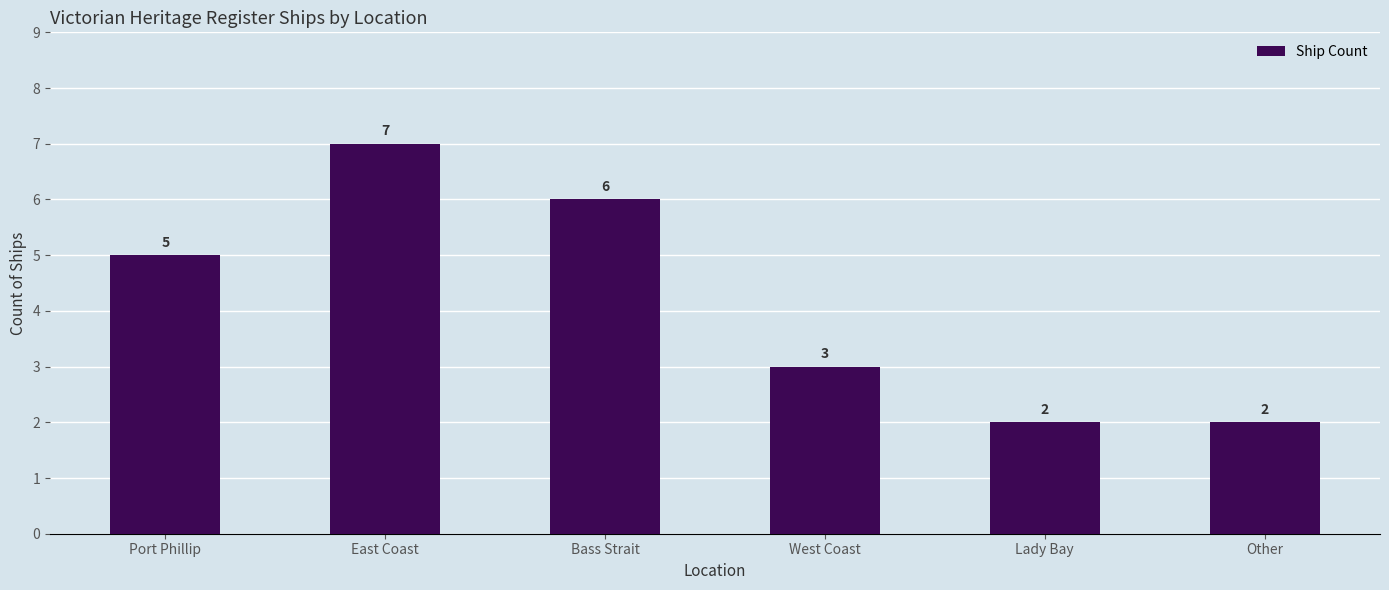

Approximately how many times larger is the value at Port Phillip compared to Bass Strait?

0.8